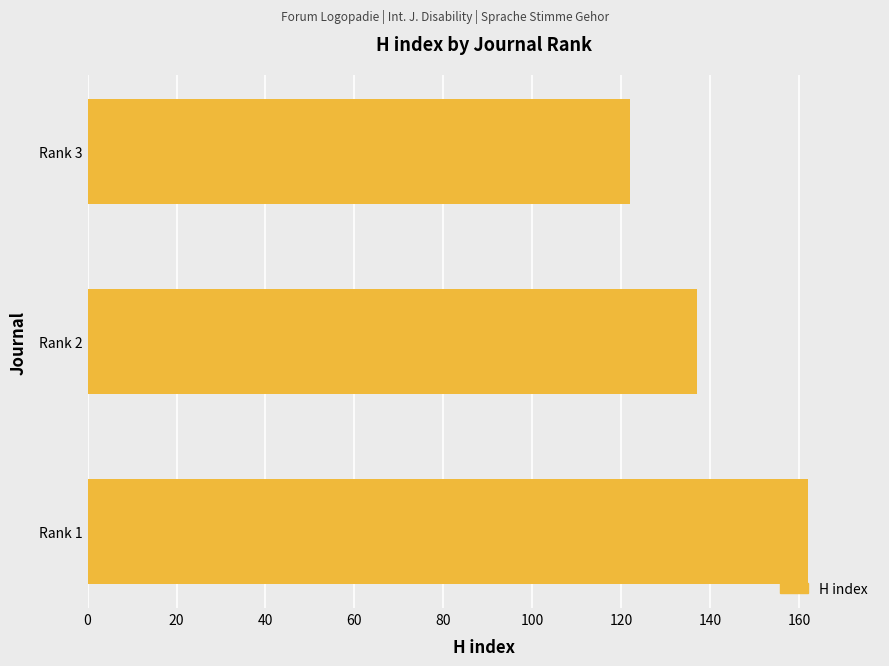

Reading top to bottom, extract all data points from this chart.

122	137	162